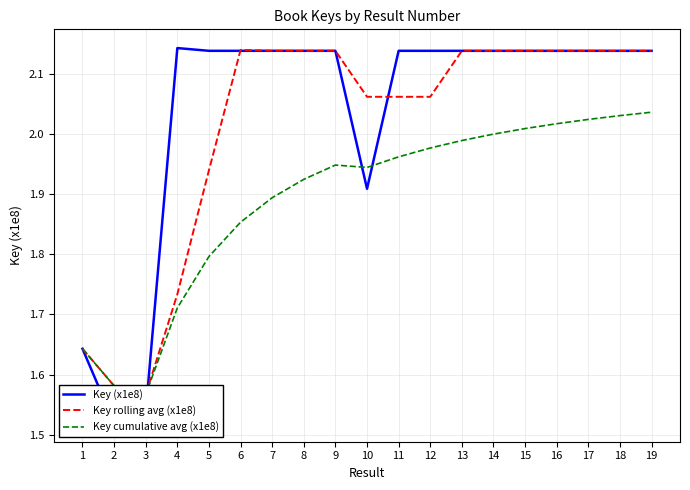

Which series has the largest total across all categories?

Key (x1e8)